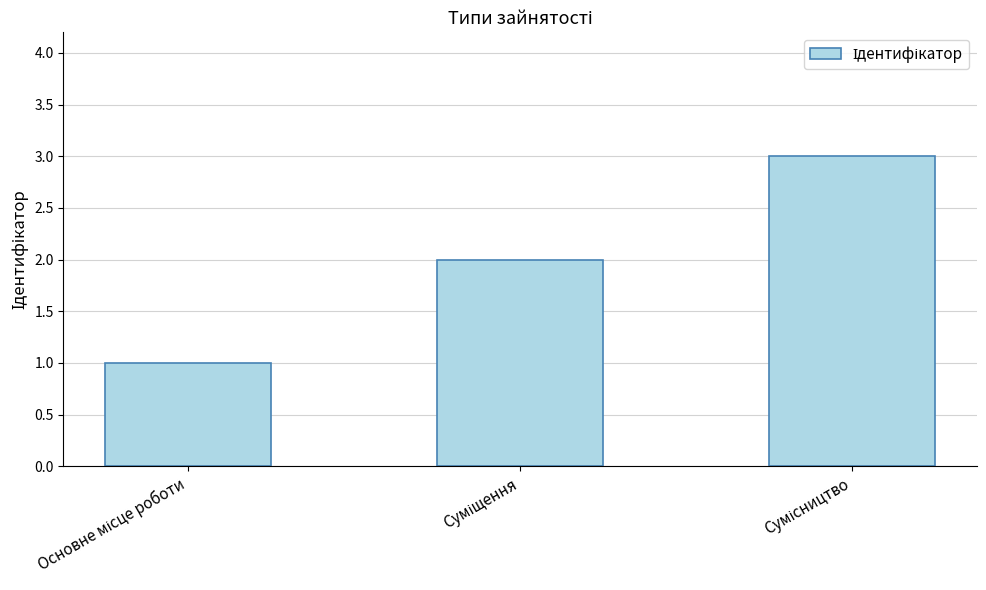

What is the difference between the second highest and minimum values?

1